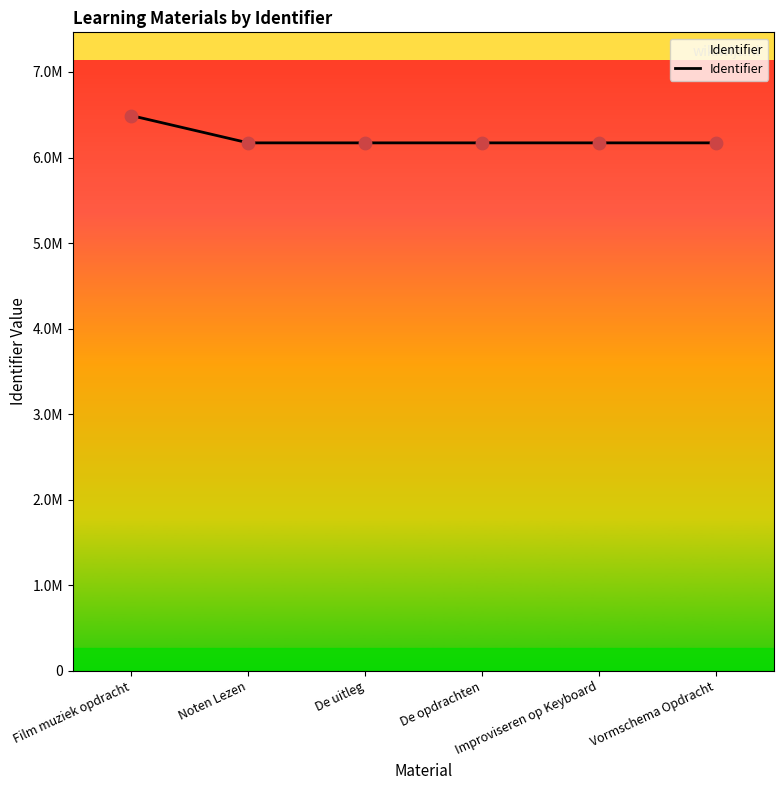

Which has a higher value, Improviseren op Keyboard or Film muziek opdracht?

Film muziek opdracht